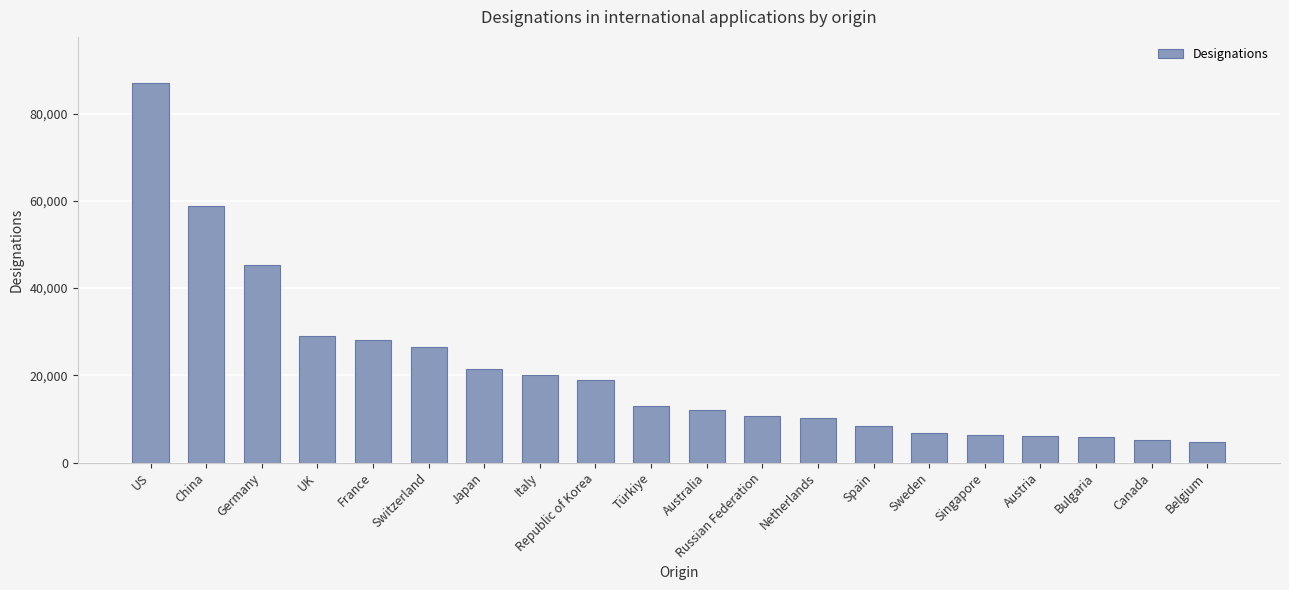

What position from the left is Canada?

19